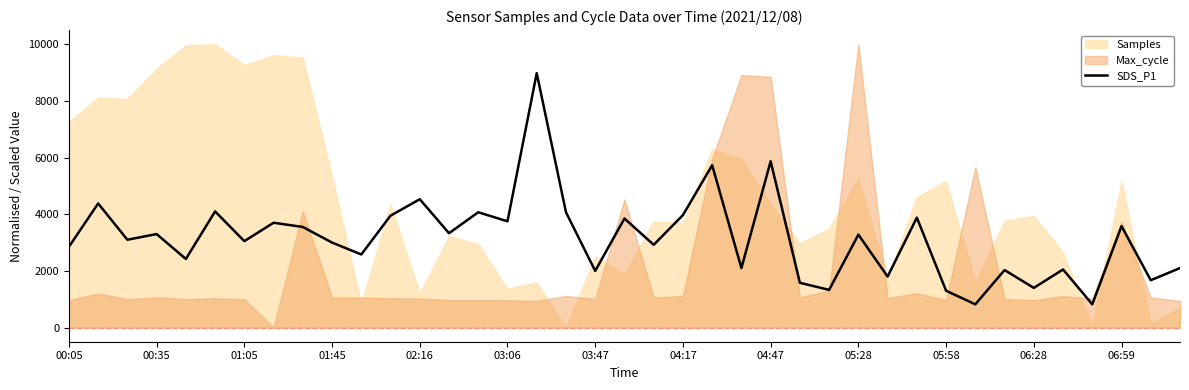

What is the lowest value of the SDS_P1 series?

820.0